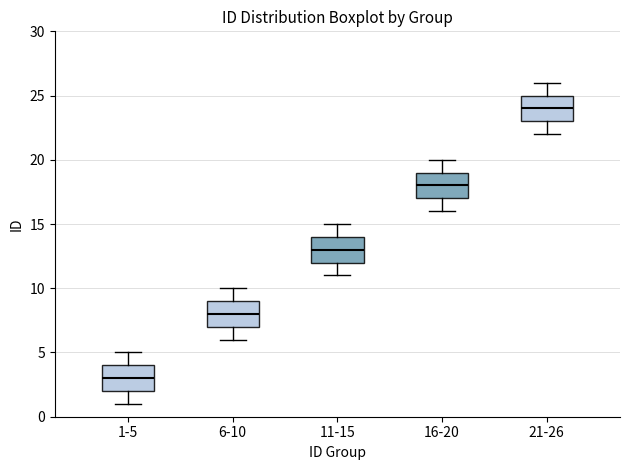

Where is the lower edge of the box for 6-10 on the y-axis? The values are not printed on the chart, so give them approximately, as read against the axis.

7